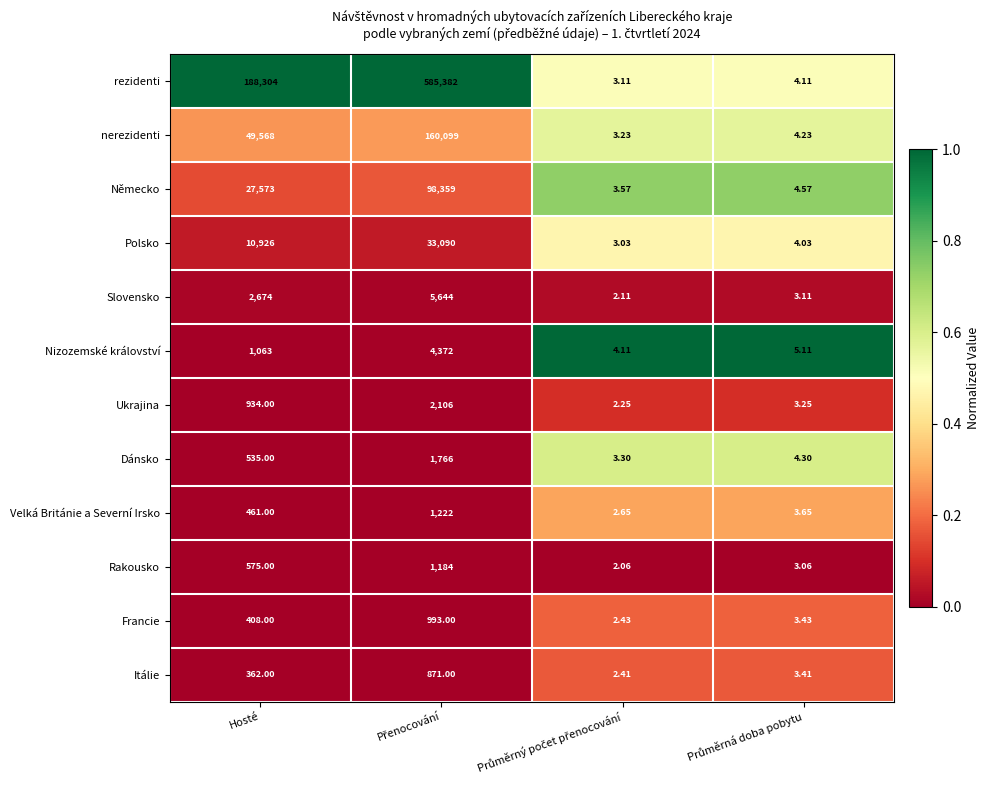

At which label is Ukrajina closest to 1054?

Hosté